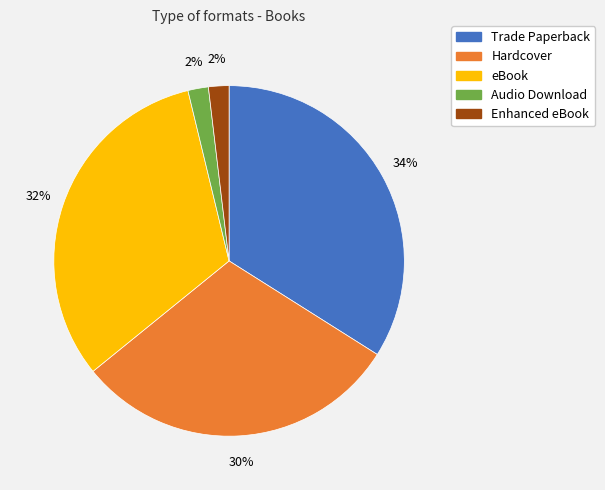

Is there a majority slice in this chart?

No